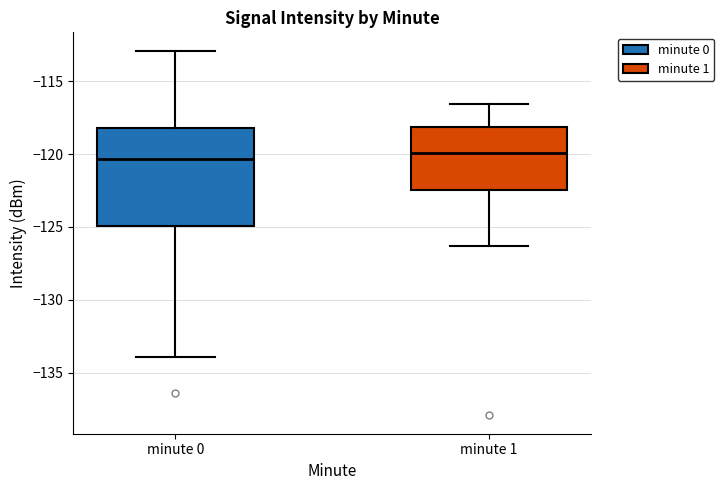

Where does the upper whisker of the box for minute 0 end on the y-axis? The values are not printed on the chart, so give them approximately, as read against the axis.

-113.0